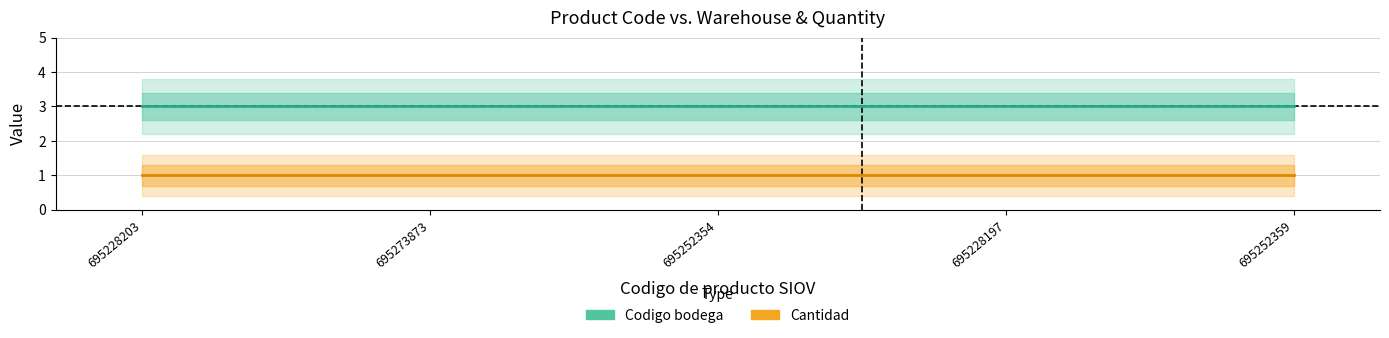

True or false: Codigo bodega and Cantidad intersect in this chart.

False